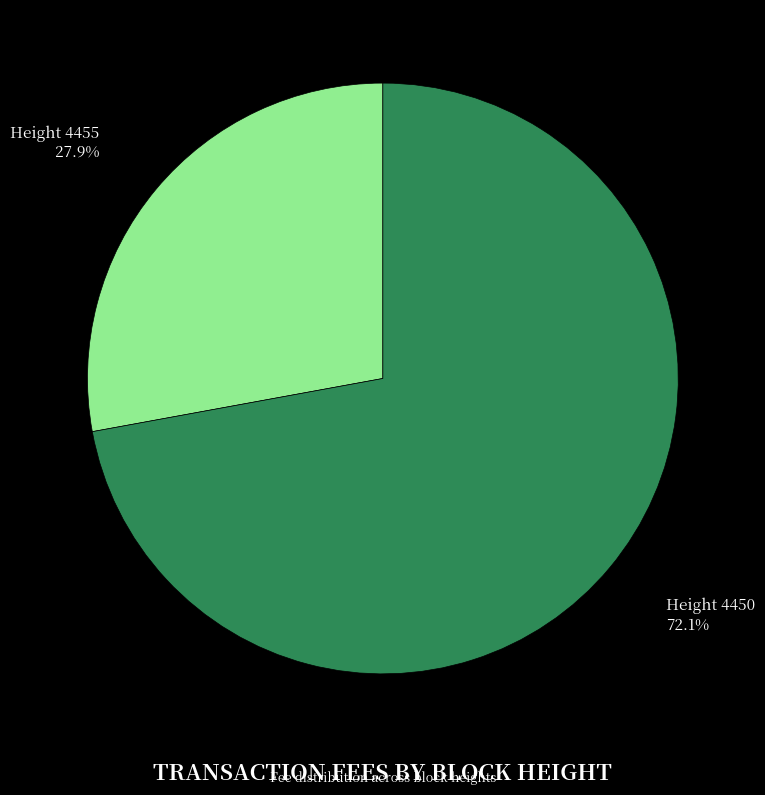

How many slices are in this pie chart?

2